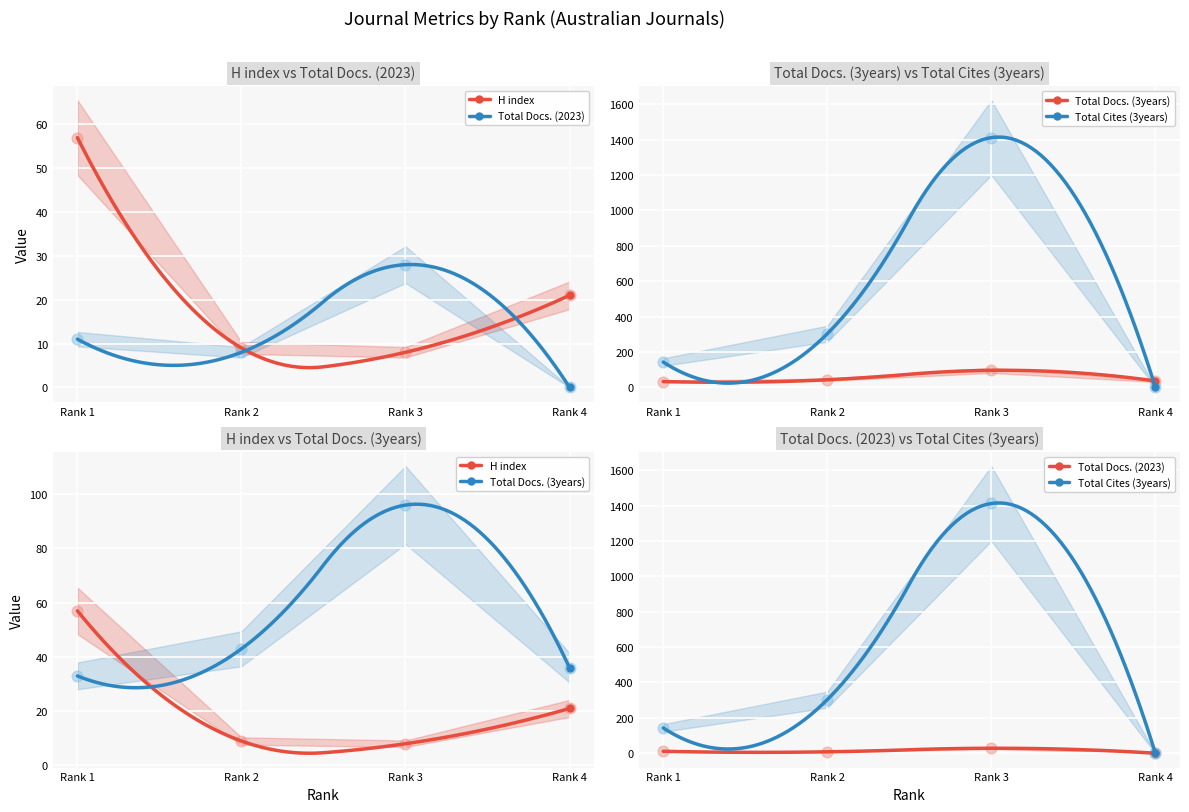

Which series reaches the maximum Y coordinate?

Total Cites (3years)